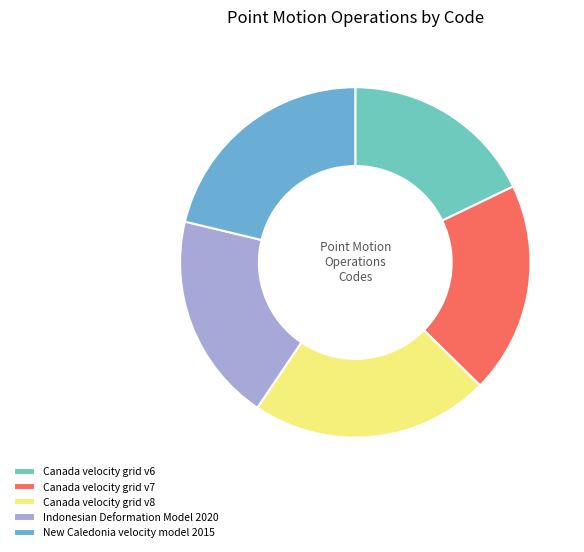

To the nearest percent, what is the difference between the Canada velocity grid v7 and Canada velocity grid v8 slice percentages?

3%